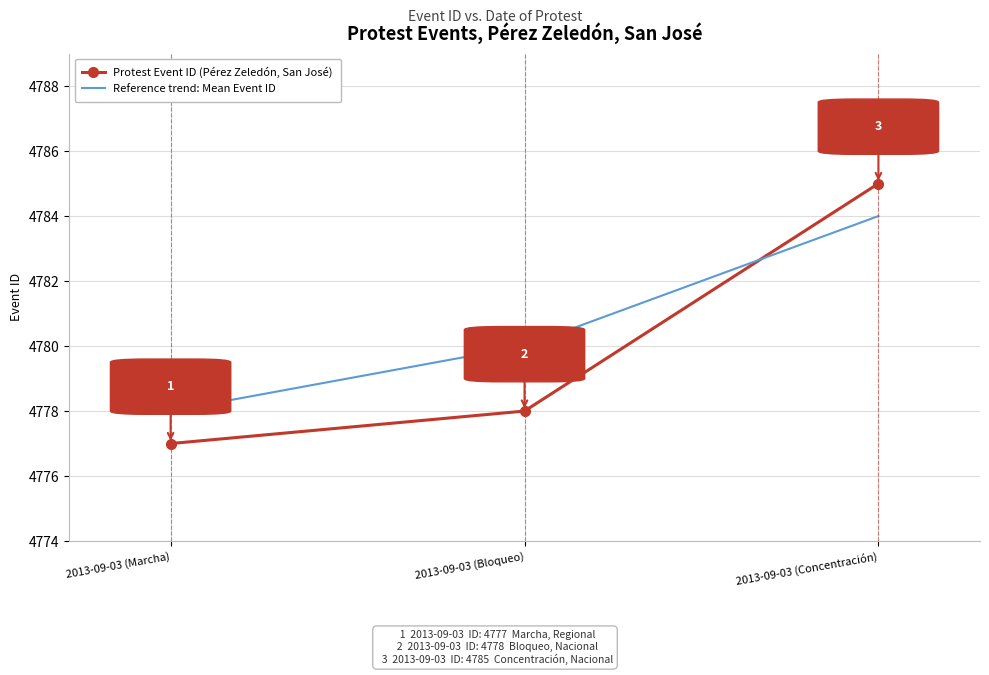

Rank the series by their average value, from highest to lowest.

Reference trend: Mean Event ID, Protest Event ID (Pérez Zeledón, San José)